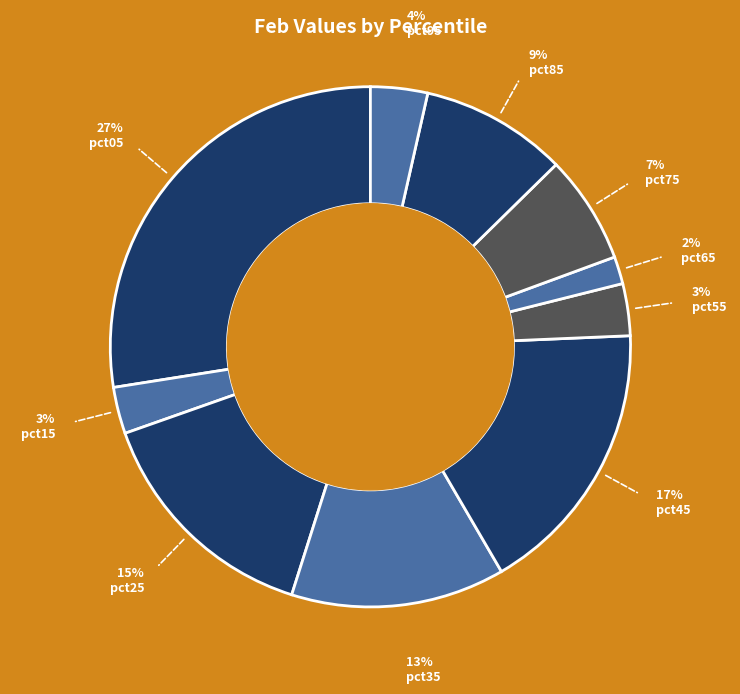

What is the change in value from pct85 to pct95?

-0.1